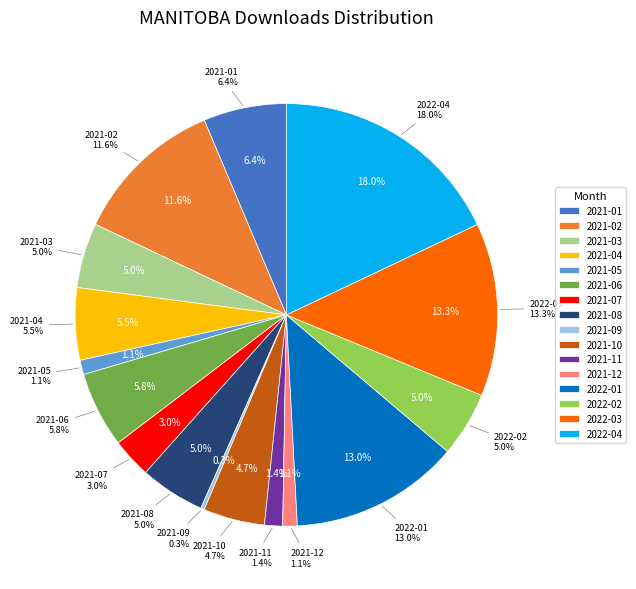

Is 2021-05 the majority of the pie?

No